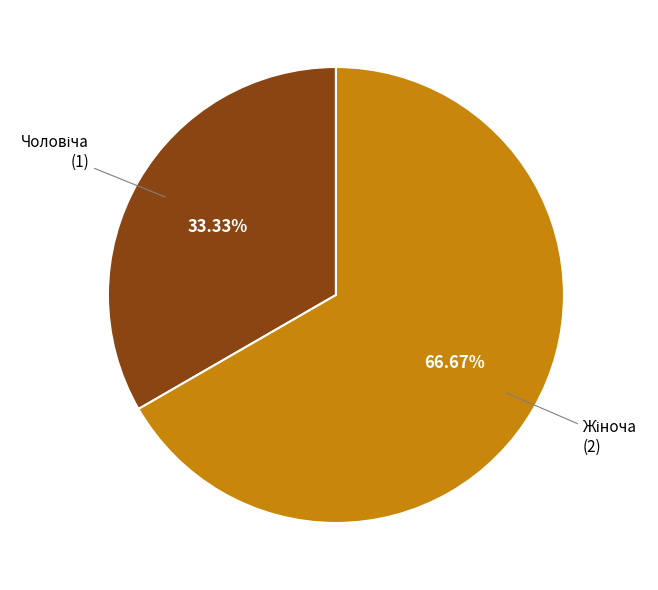

Is there any slice that represents more than half of the pie?

Yes